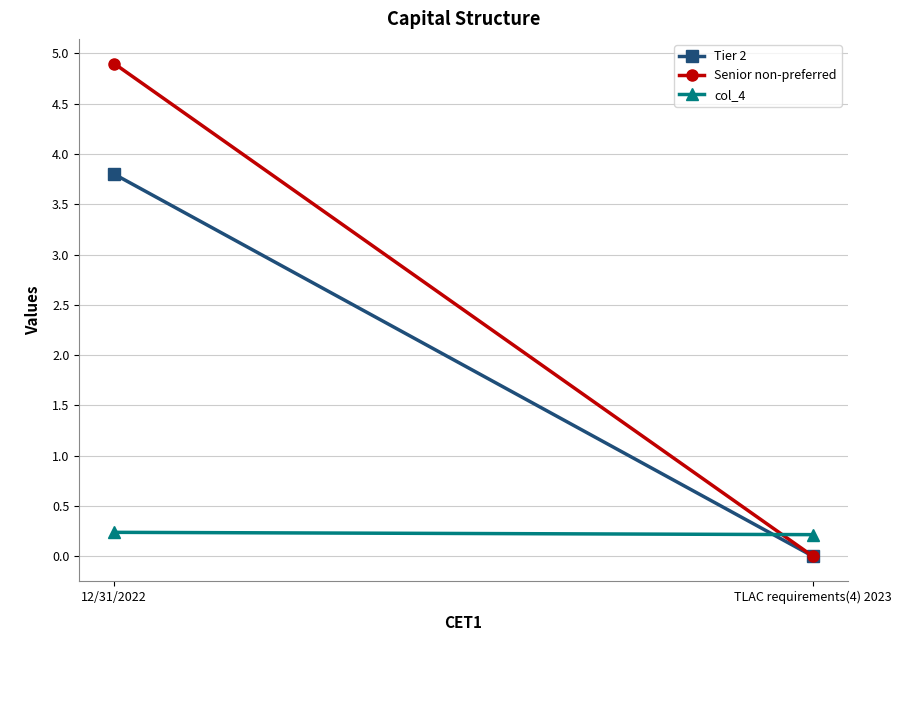

What is the label of the 2nd point from the left?

12/31/2022